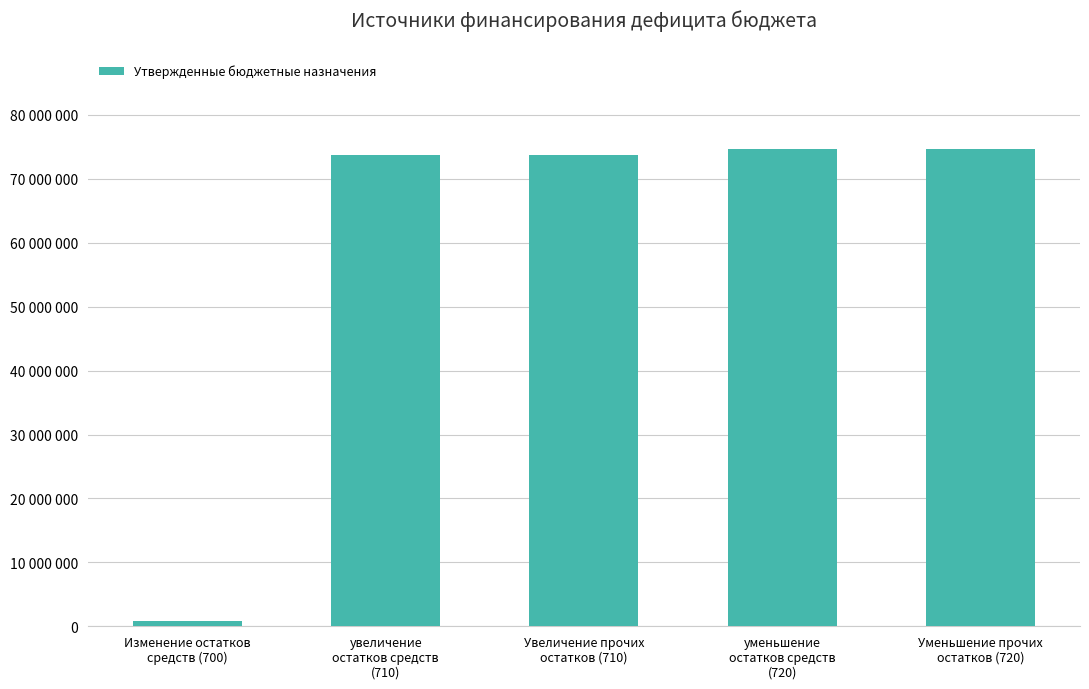

Which has a higher value, Уменьшение прочих
остатков (720) or Изменение остатков
средств (700)?

Уменьшение прочих
остатков (720)